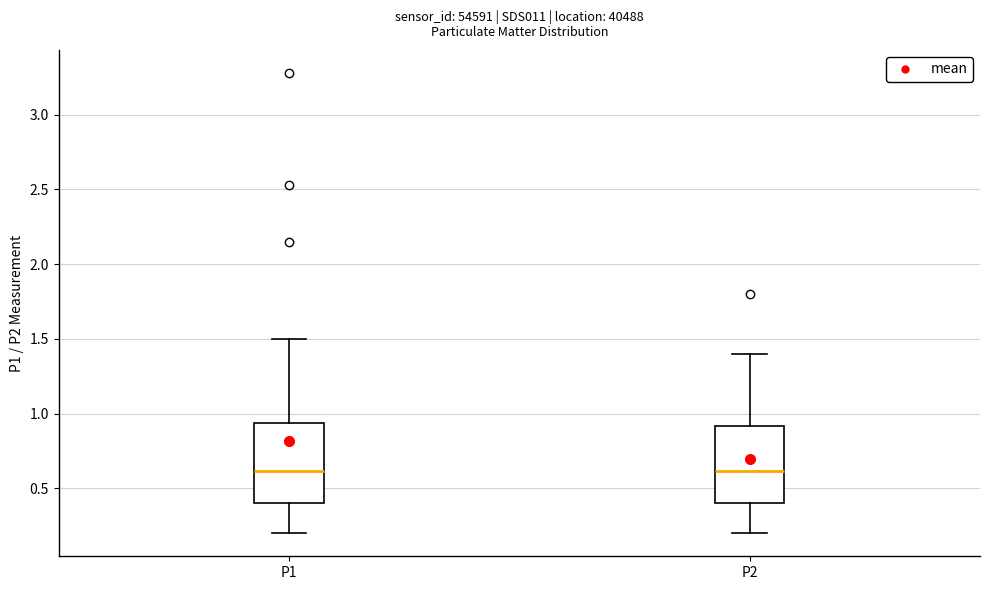

Where is the lower edge of the box for P2 on the y-axis? The values are not printed on the chart, so give them approximately, as read against the axis.

0.40